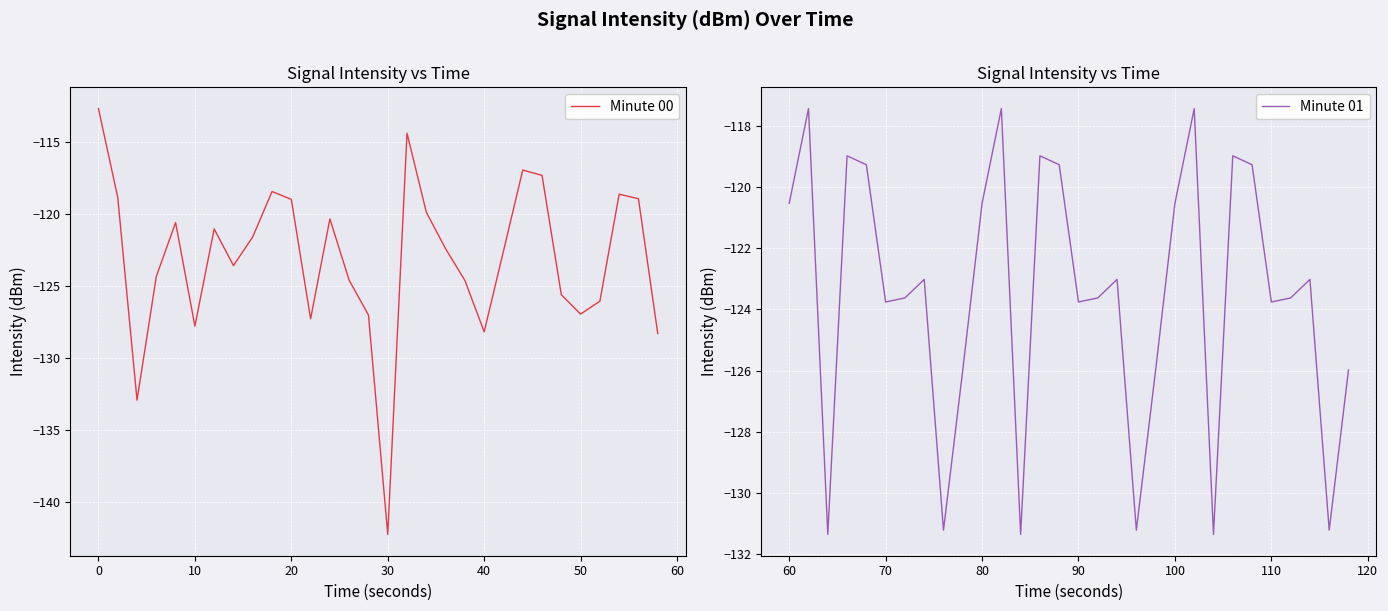

Does the chart display data point markers on the line(s)?

No